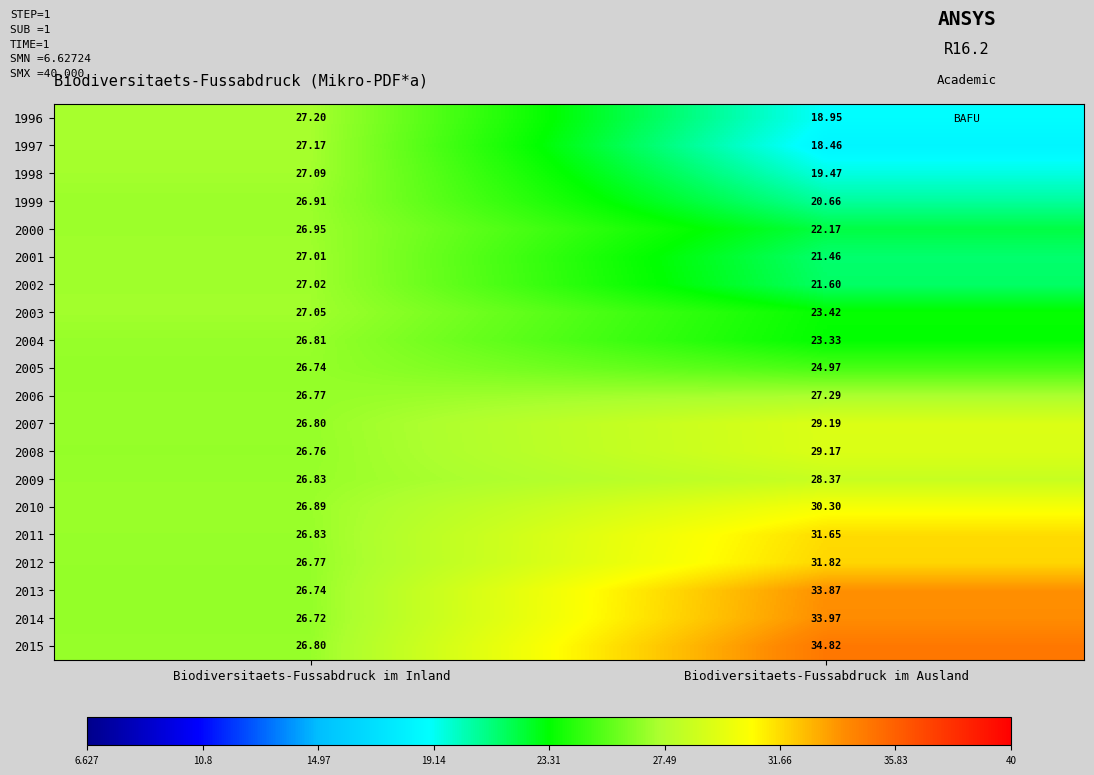

At how many categories does at least one series exceed 19?

2